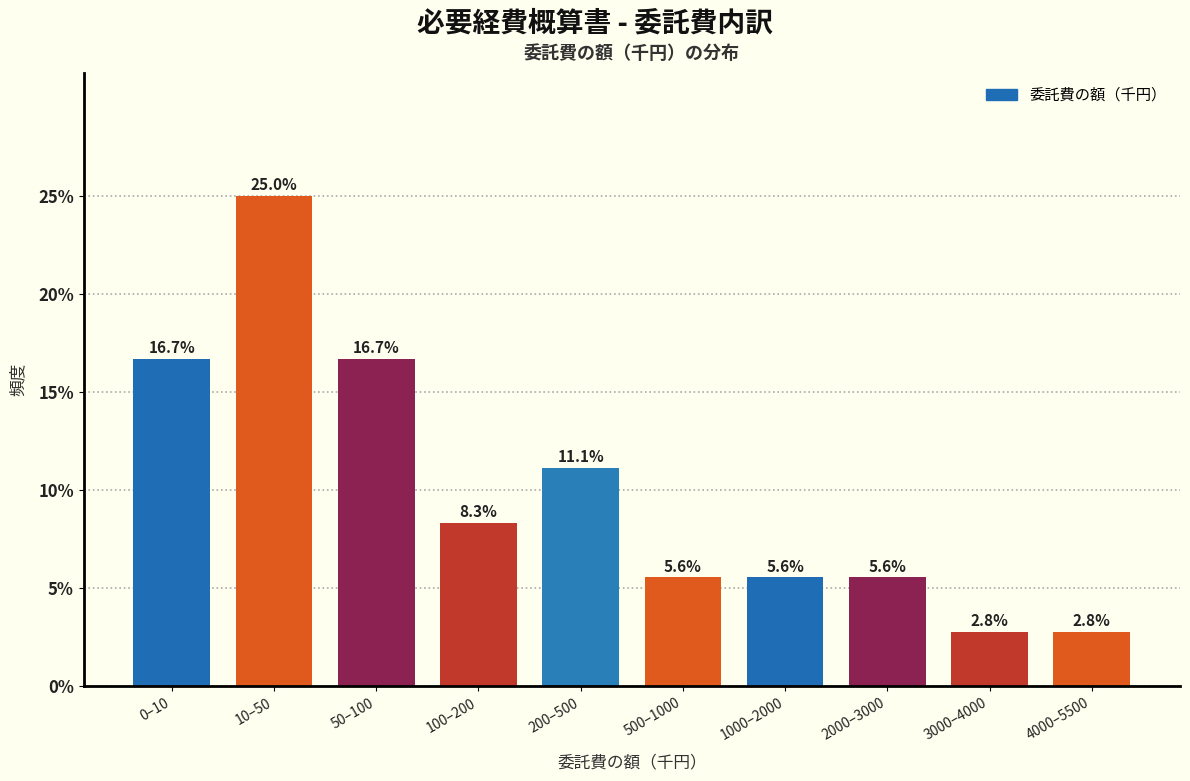

Are the bars horizontal?

No